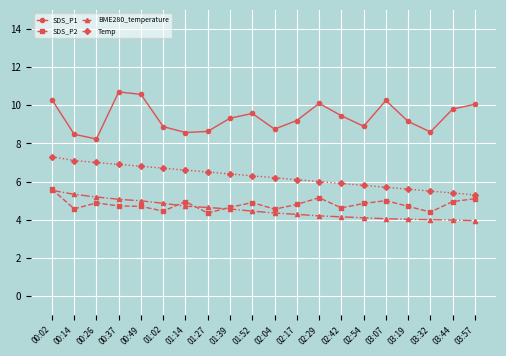

How many distinct data groups are displayed?

4